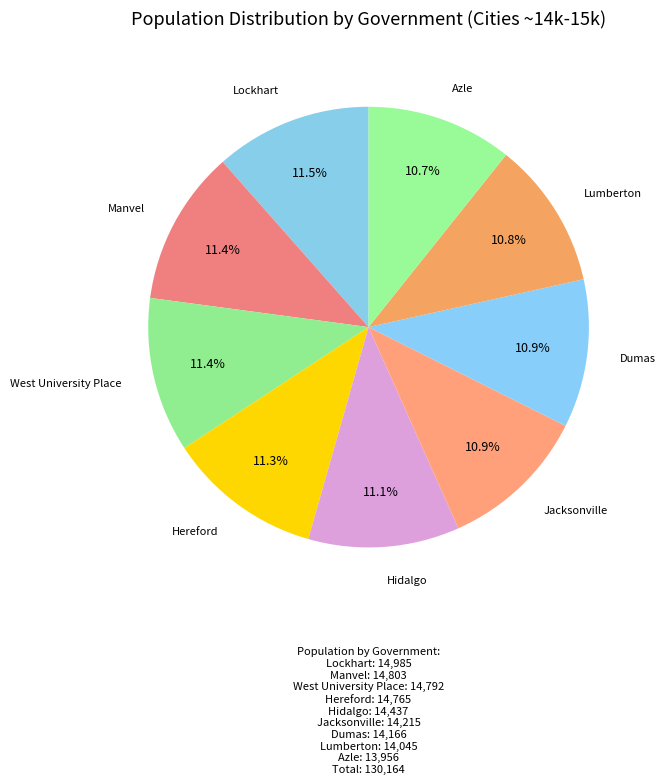

Between Lumberton and Hereford, which is larger?

Hereford